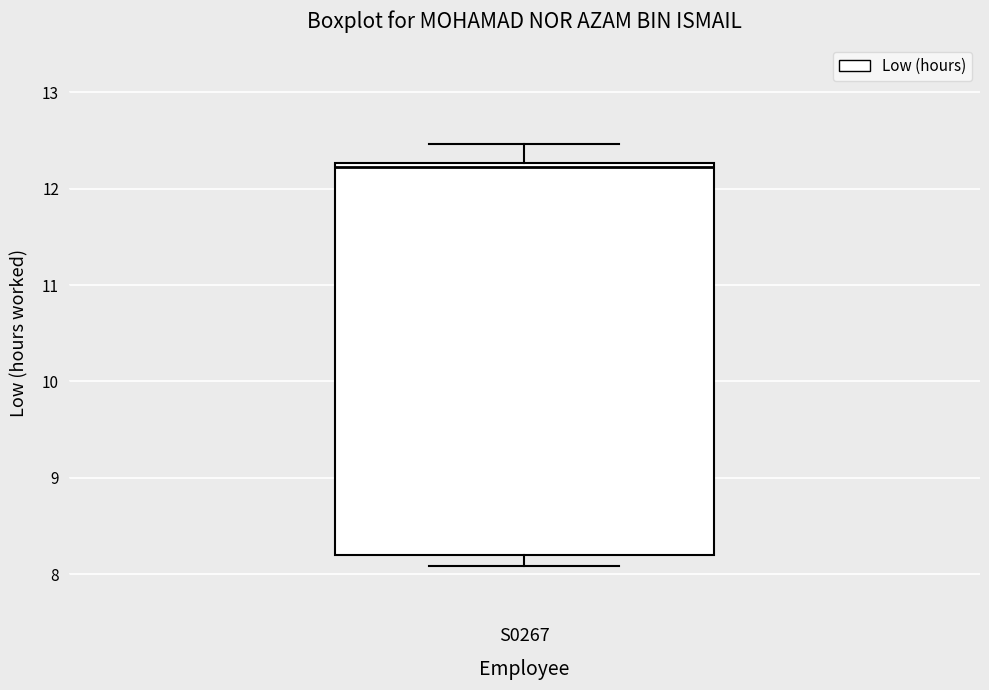

Read this box plot against the y-axis: the position of the median line, the range covered by the box, and the ends of both whiskers. The values are not printed on the chart, so give them approximately, as read against the axis.

median 12.2, box 8.2 to 12.3, whiskers 8.1 to 12.5